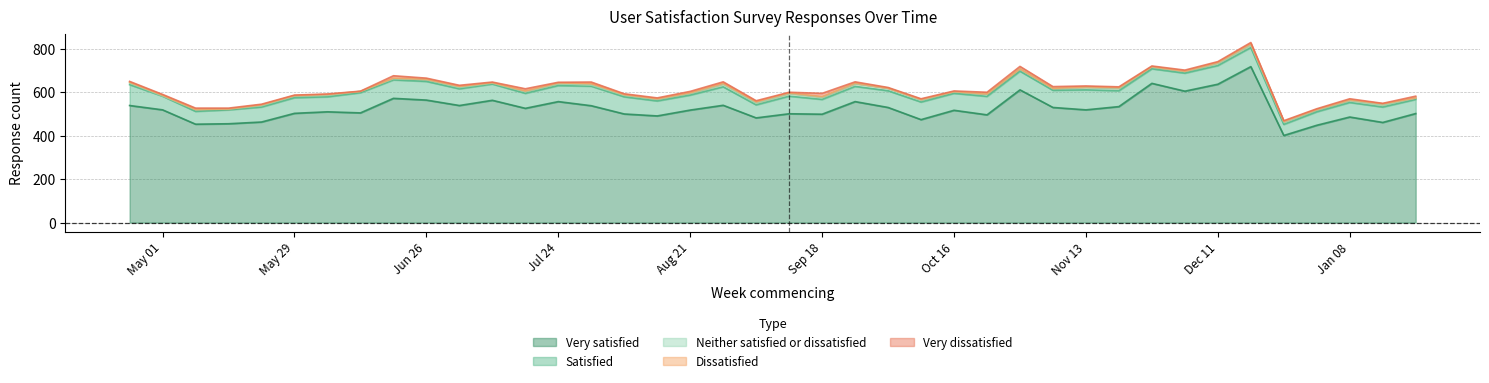

What is the label of the 6th point from the left?

2023-05-29